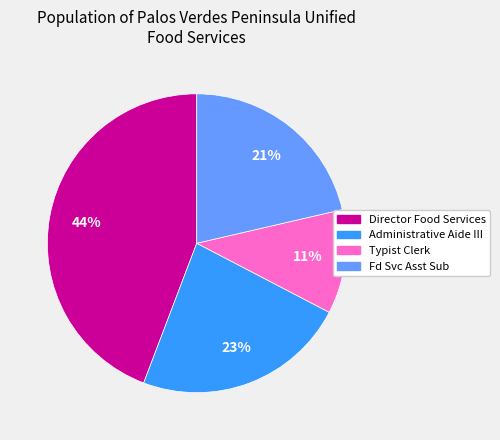

The Typist Clerk slice represents 11% of the pie. True or false?

True